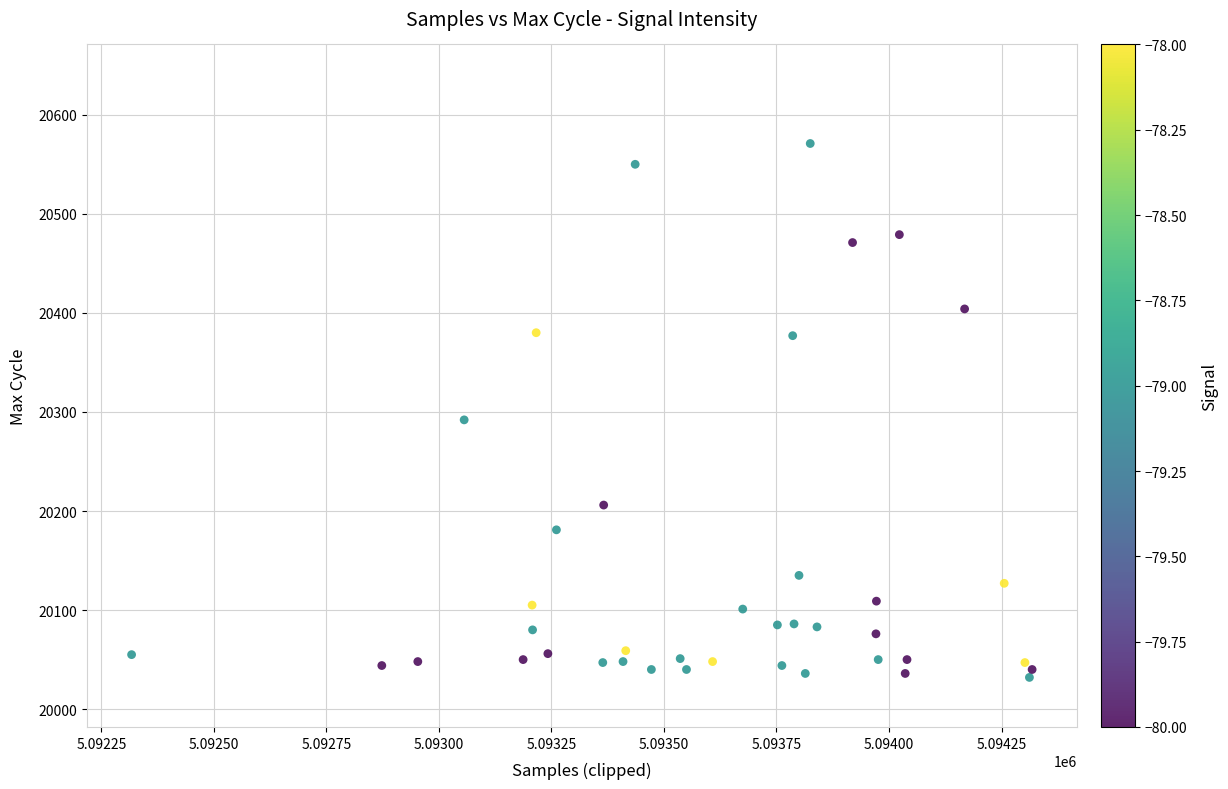

What Y value in the scatter plot is closest to 20301?

20292